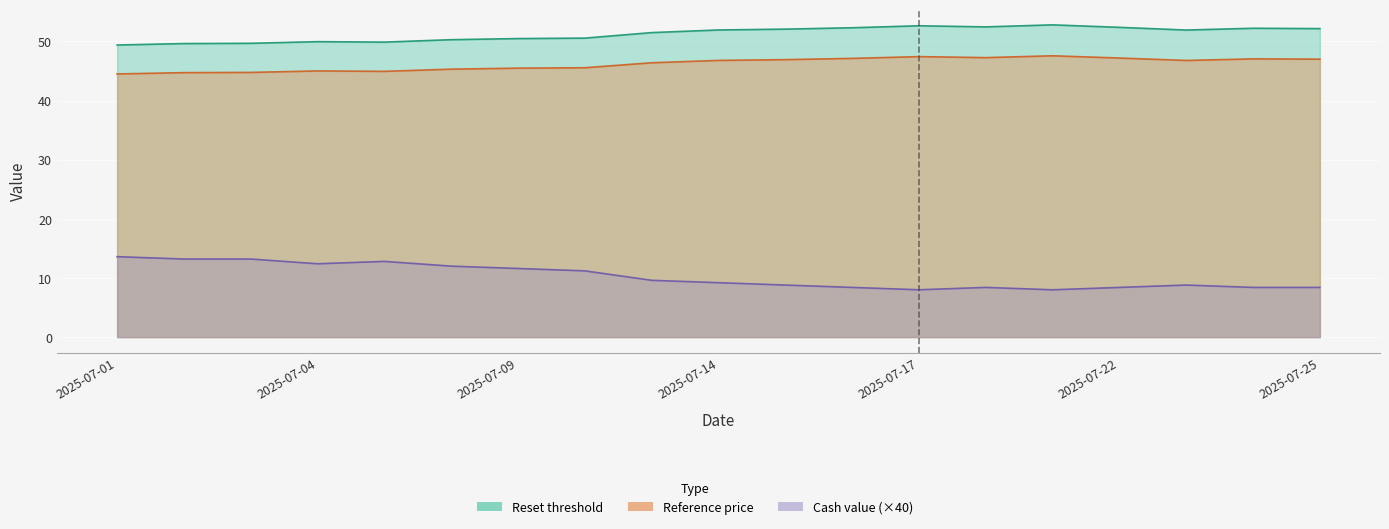

What is the minimum value shown in the chart?

8.0